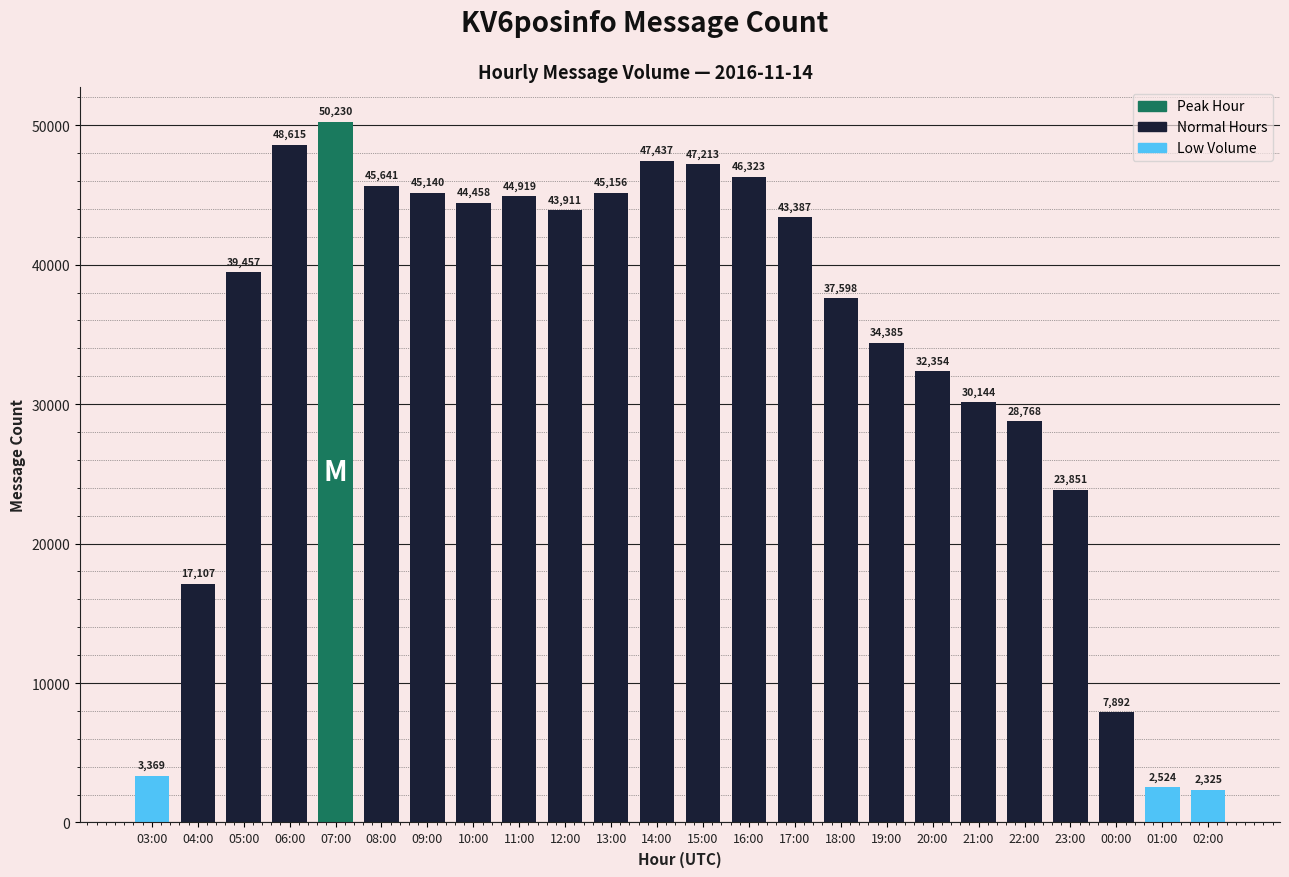

Rank the categories by value from highest to lowest.

07:00, 06:00, 14:00, 15:00, 16:00, 08:00, 13:00, 09:00, 11:00, 10:00, 12:00, 17:00, 05:00, 18:00, 19:00, 20:00, 21:00, 22:00, 23:00, 04:00, 00:00, 03:00, 01:00, 02:00